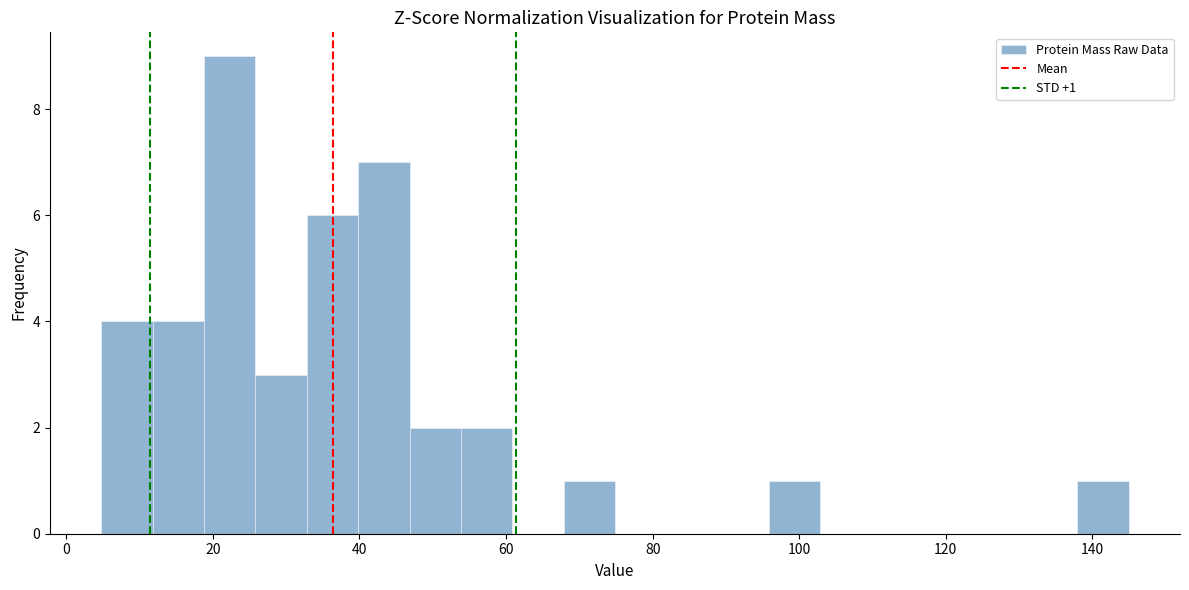

Around what value on the x-axis is the tallest bar? Give the approximate position of its centre, as read against the axis.

22